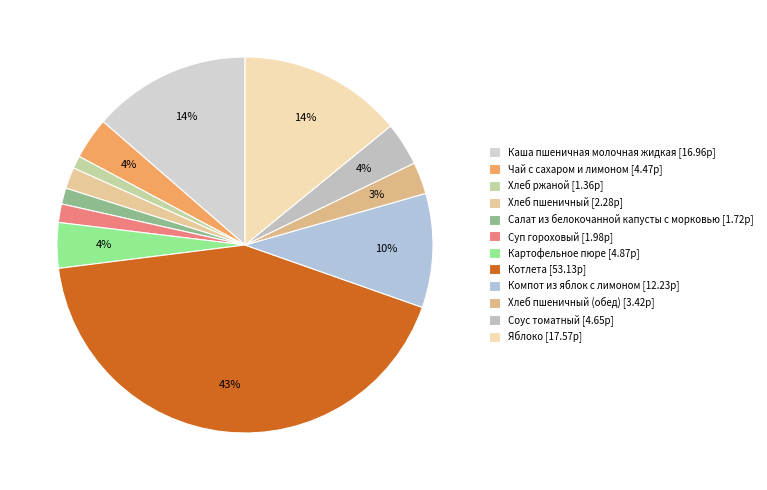

Which category has the biggest portion of the pie?

Котлета [53.13р]